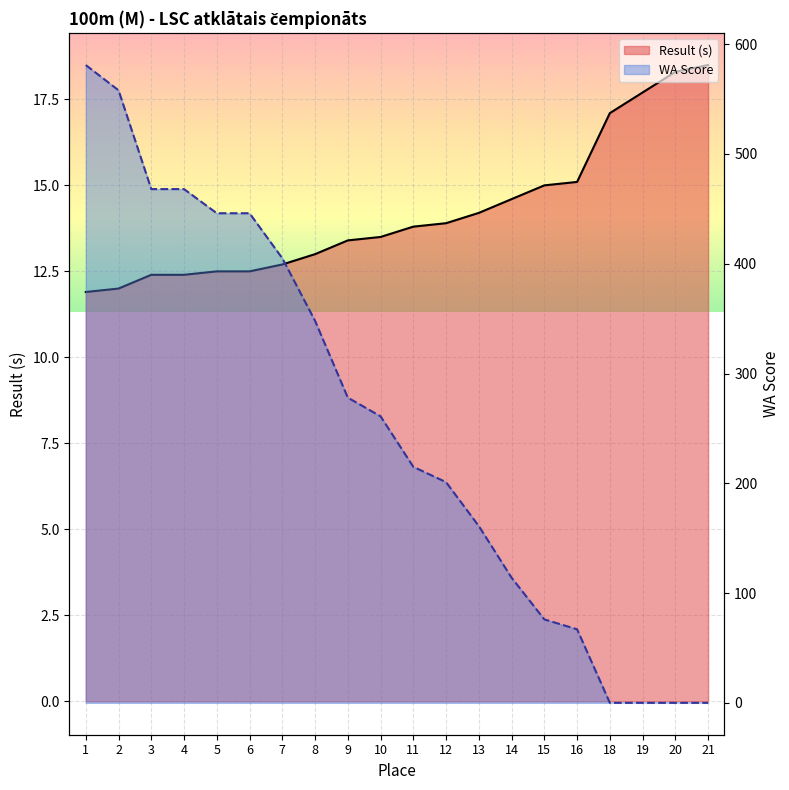

At 2, list the series in order from largest to smallest.

WA, Result